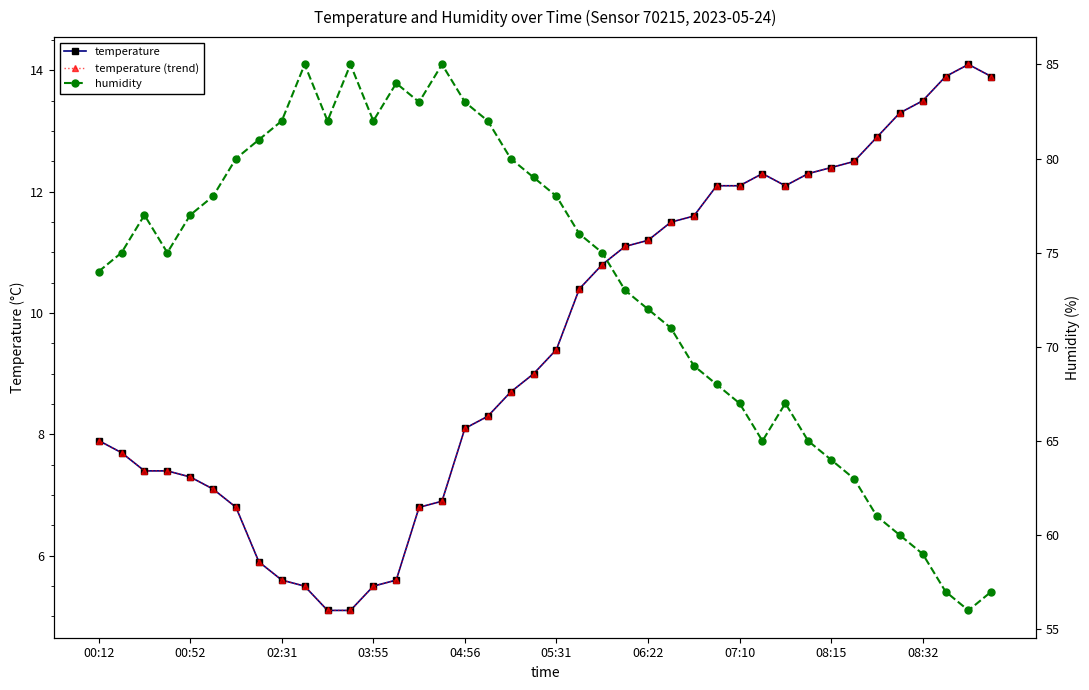

What is the average value of the temperature series?

9.5